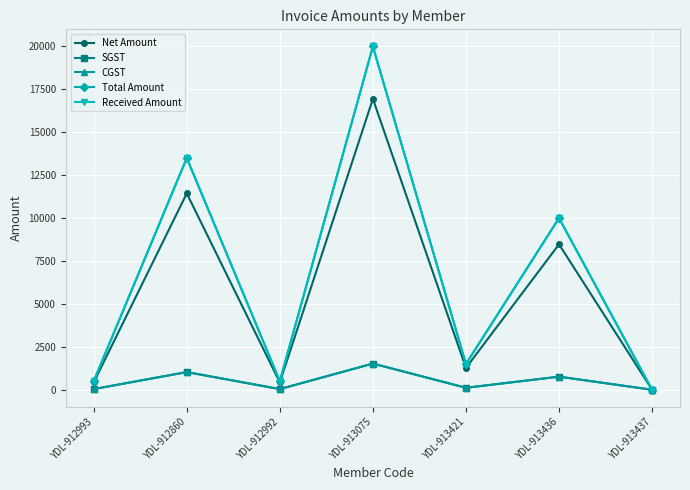

Which series has the widest spread of values?

Total Amount